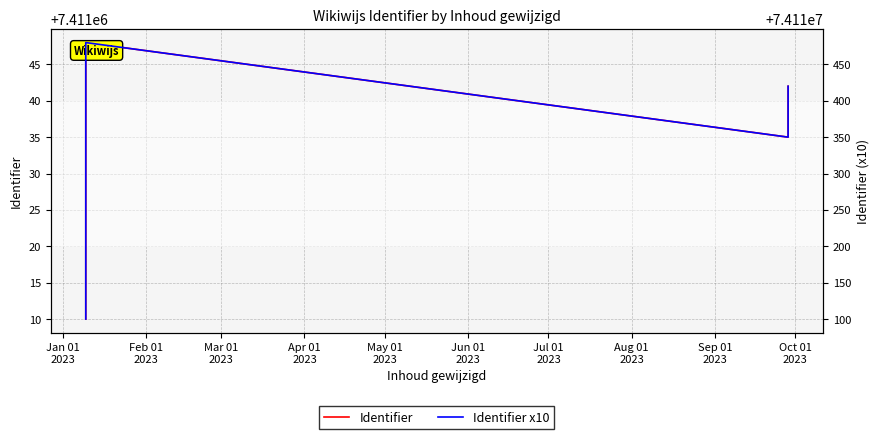

Does the chart display data point markers on the line(s)?

No